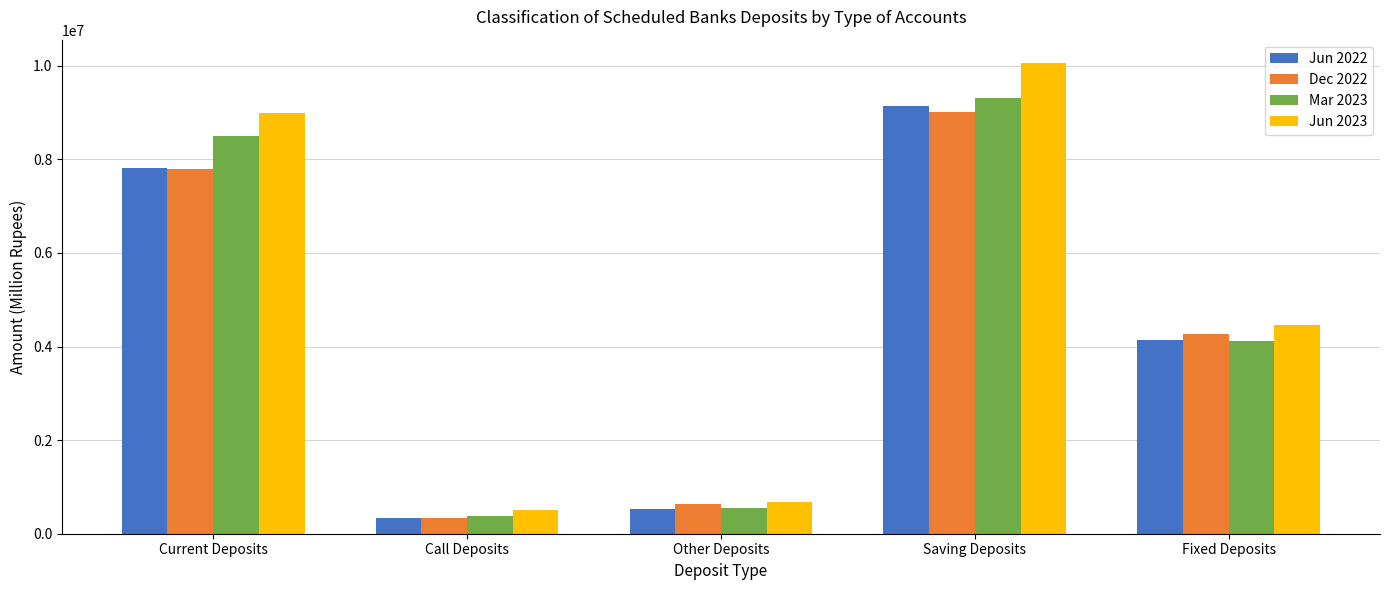

Which series has the largest range (max minus min)?

Jun 2023